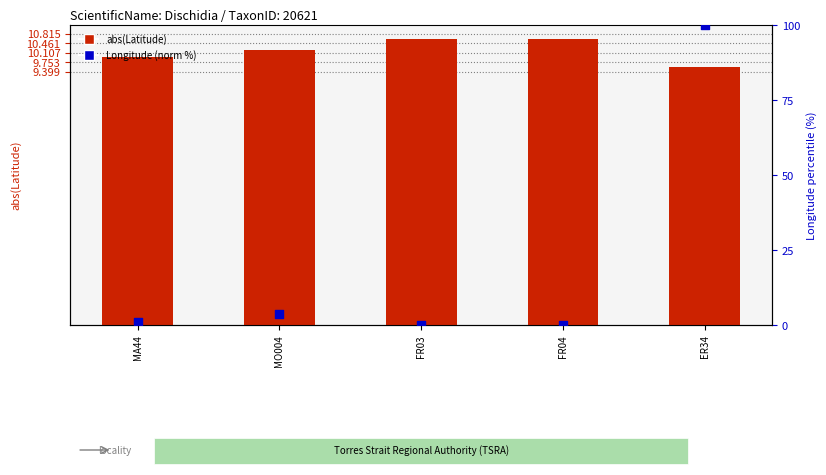

What is the total value across all series at FR04?

10.6